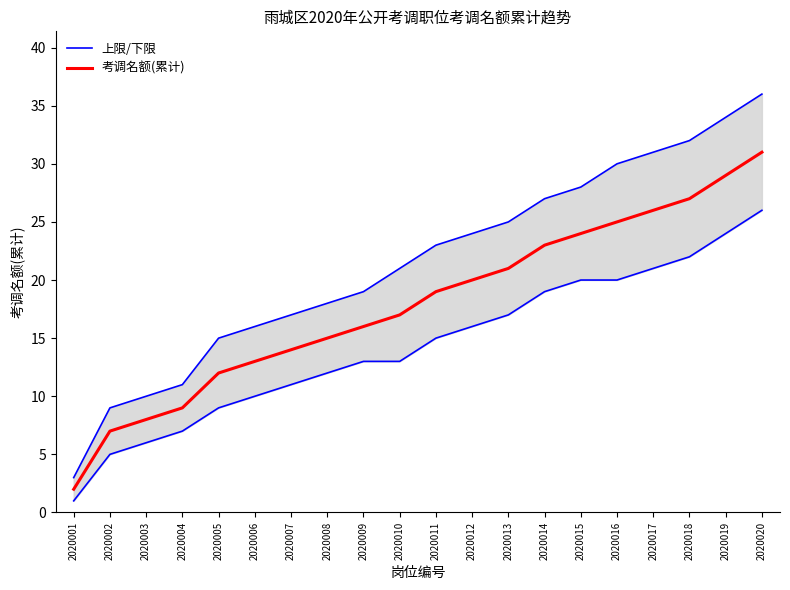

How many data points in 考调名额(累计) are above 19?

9